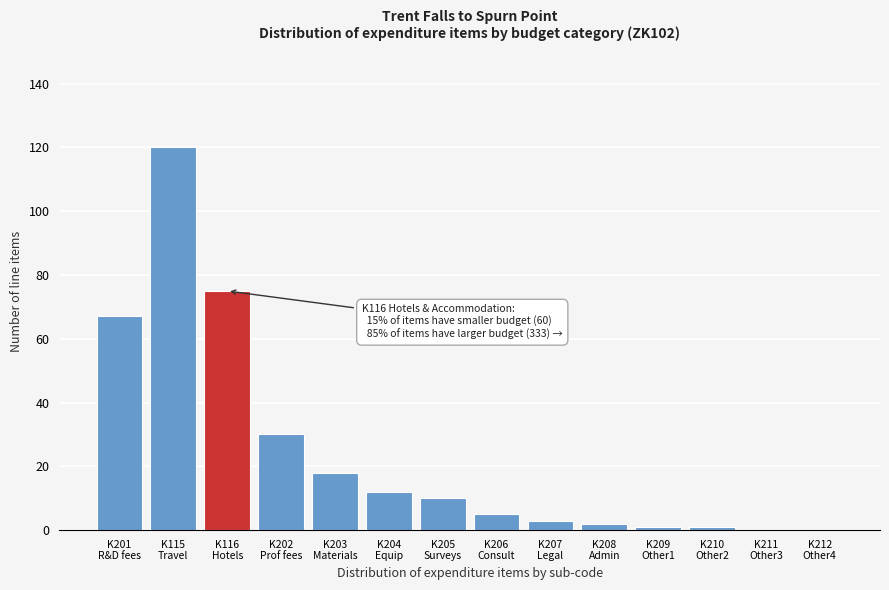

What is the maximum value shown in the chart?

120